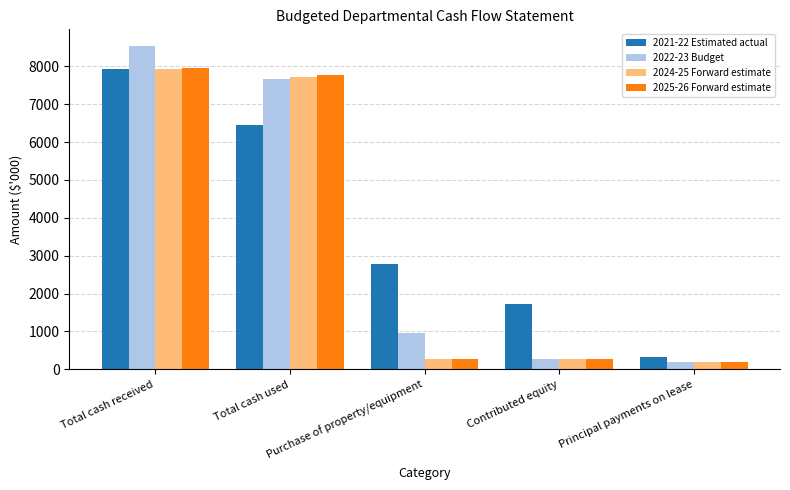

Which series has the largest total across all categories?

2021-22 Estimated actual